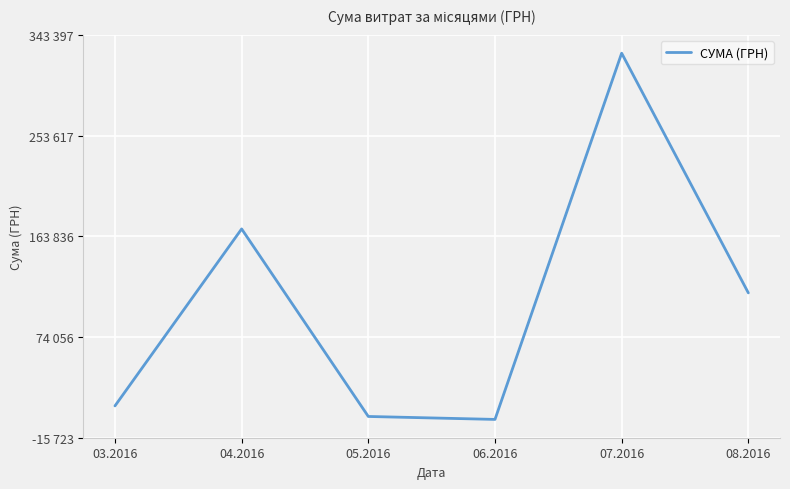

Reading left to right, what are all the values shown in this chart?

03.2016=12647.3	04.2016=170412.7	05.2016=3225.4	06.2016=600.0	07.2016=327073.6	08.2016=113398.6